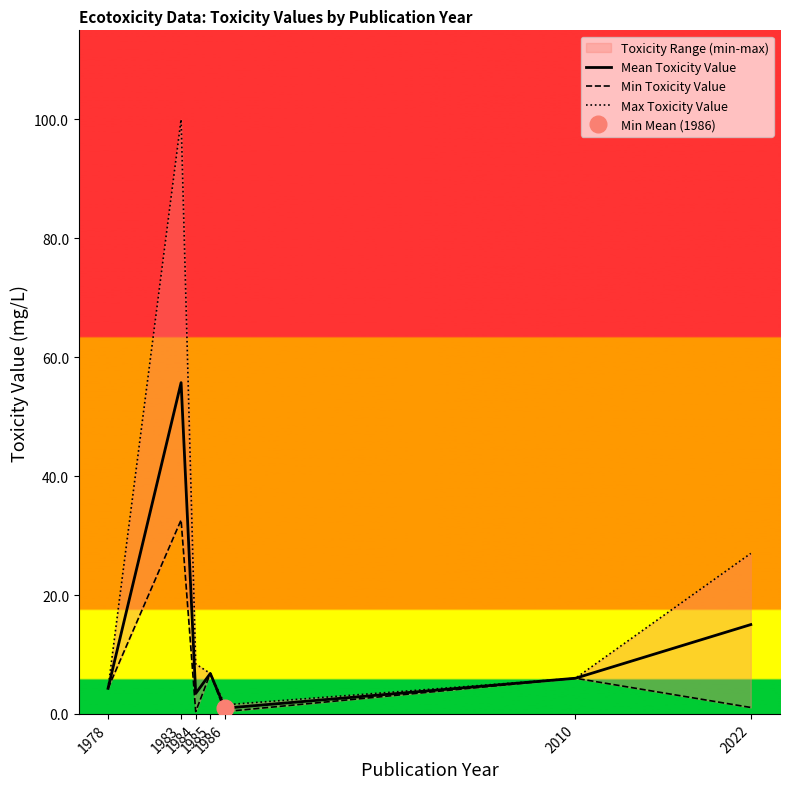

Does the chart display data point markers on the line(s)?

No